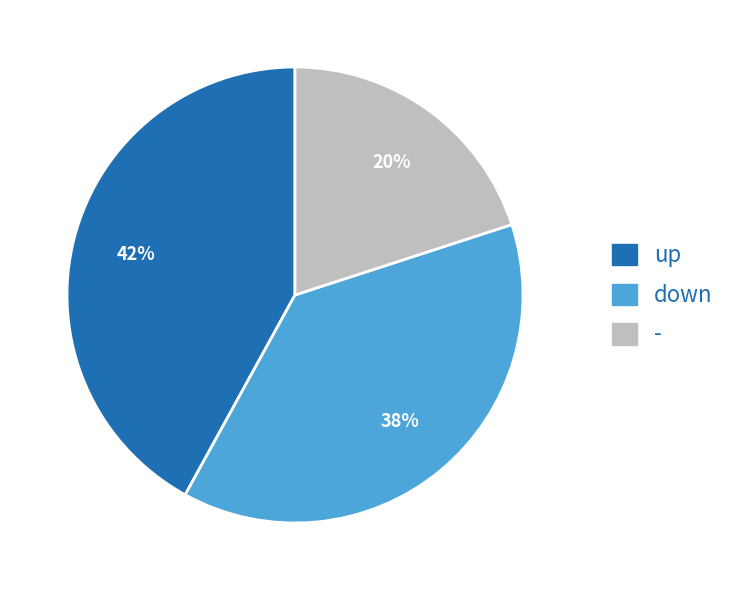

How many segments does this pie chart have?

3